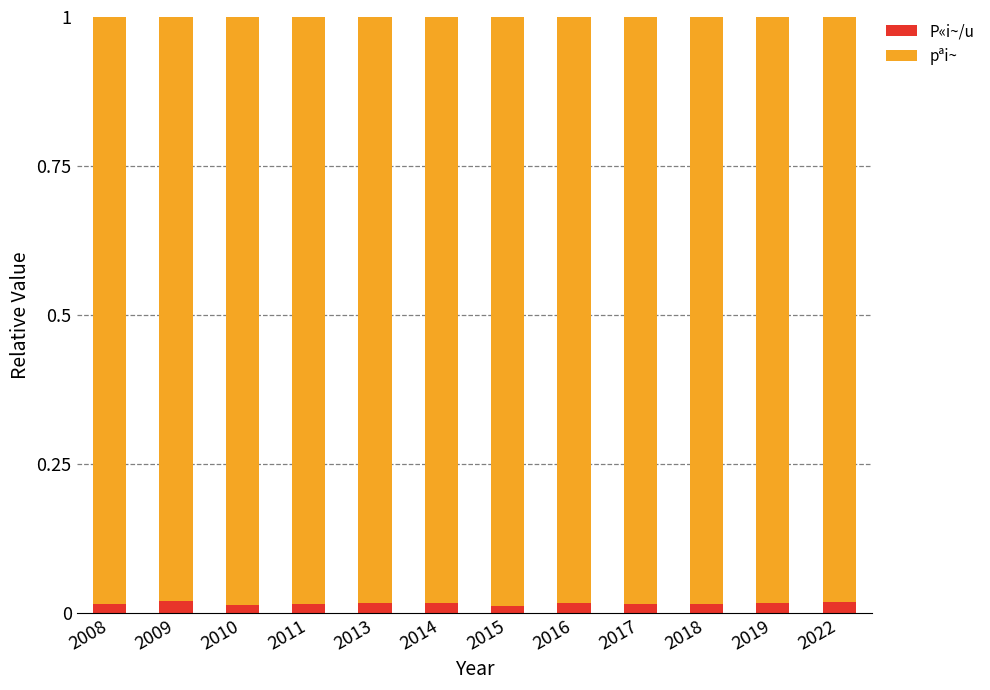

How many P«i~/u values are between 0 and 1?

12